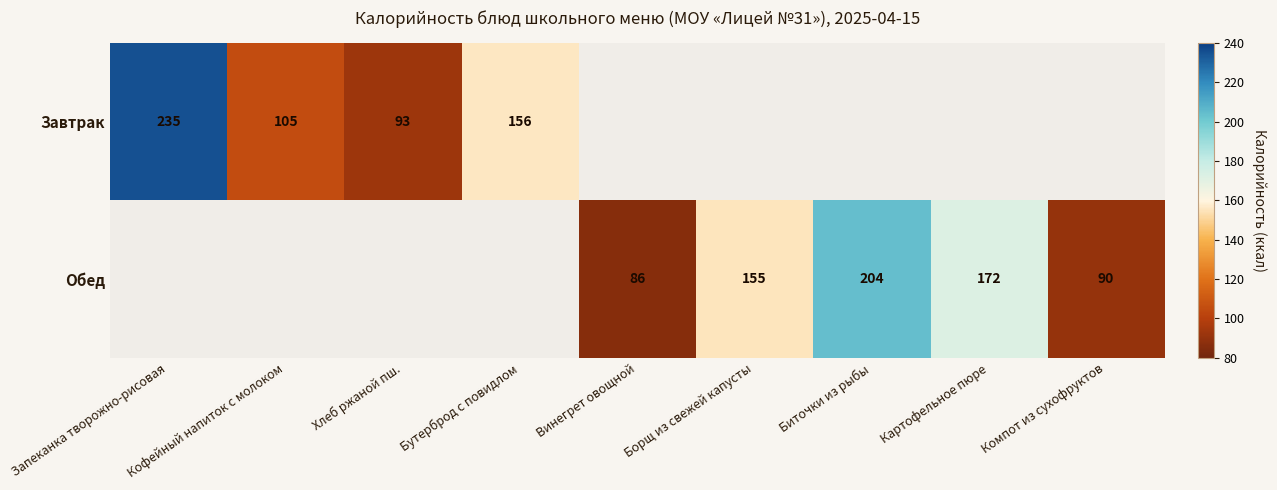

How many distinct data groups are displayed?

2